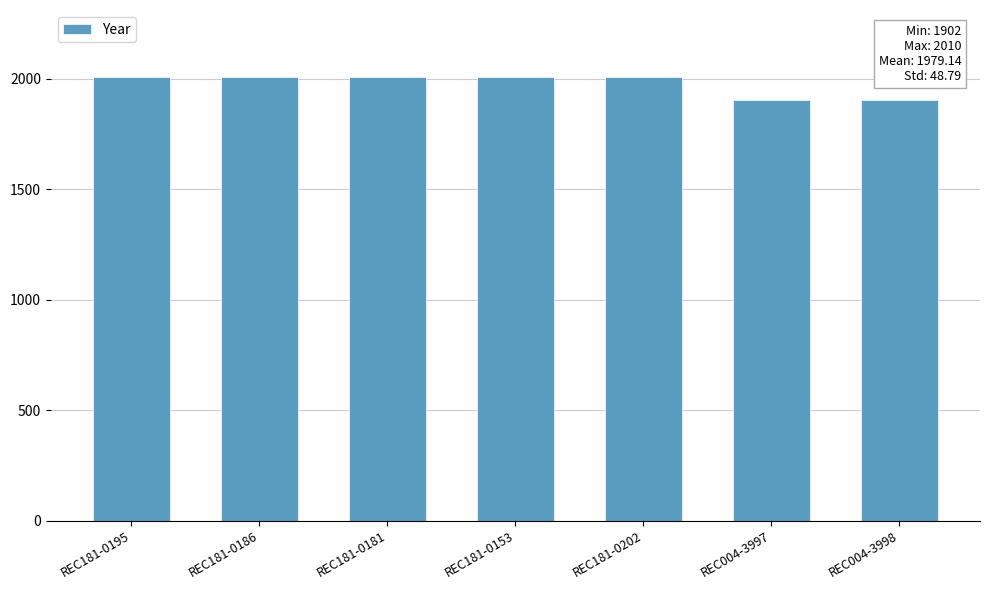

Are the bars grouped side by side (vs. stacked)?

No